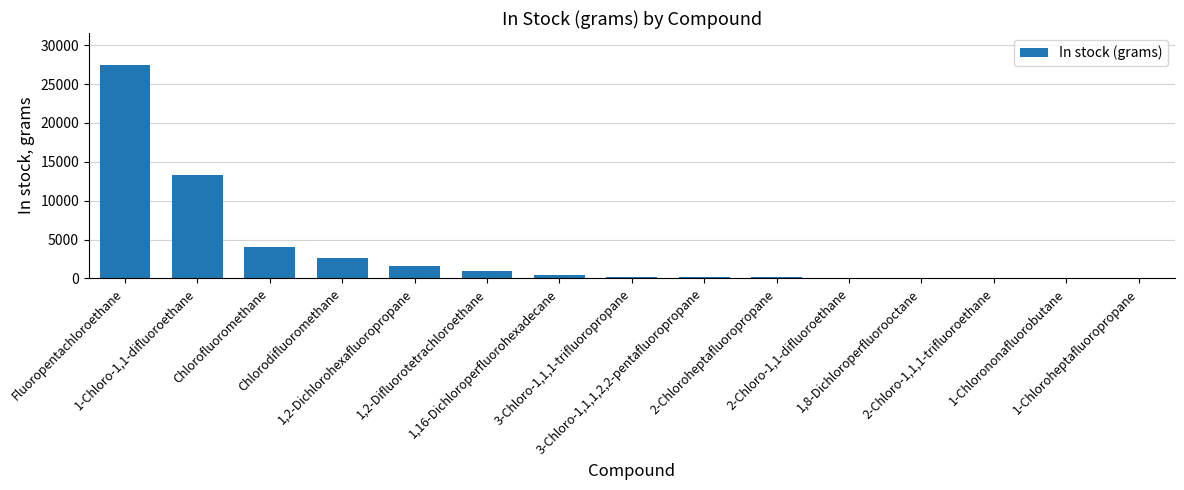

What is the maximum value shown in the chart?

27450